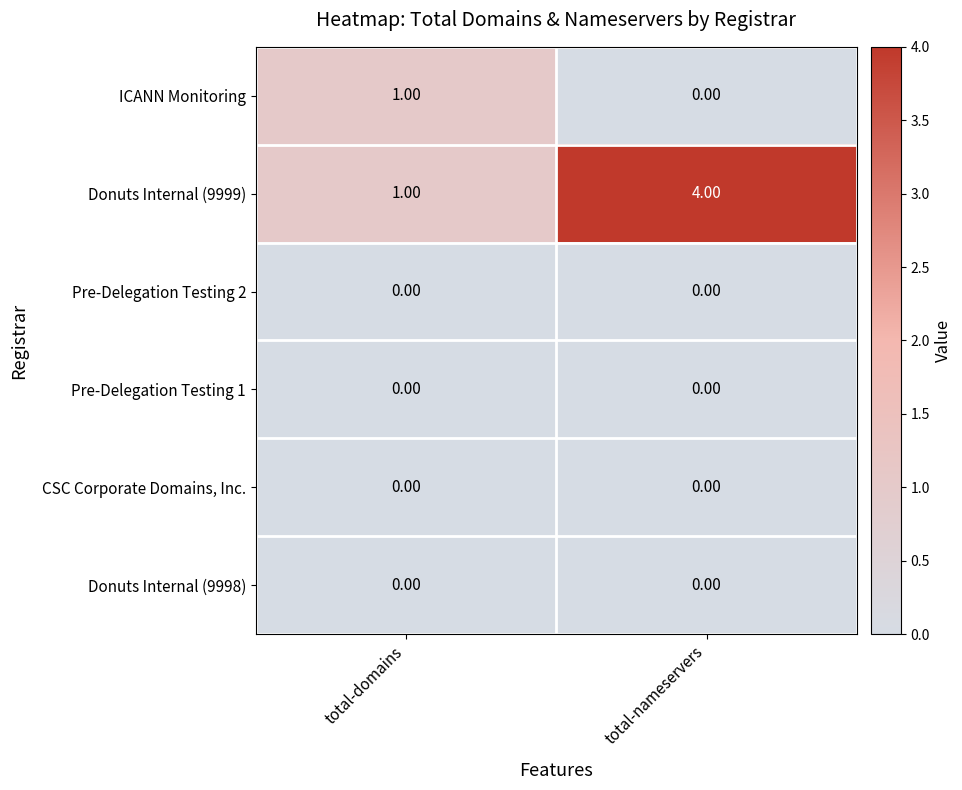

Which series has the largest total across all categories?

Donuts Internal (9999)